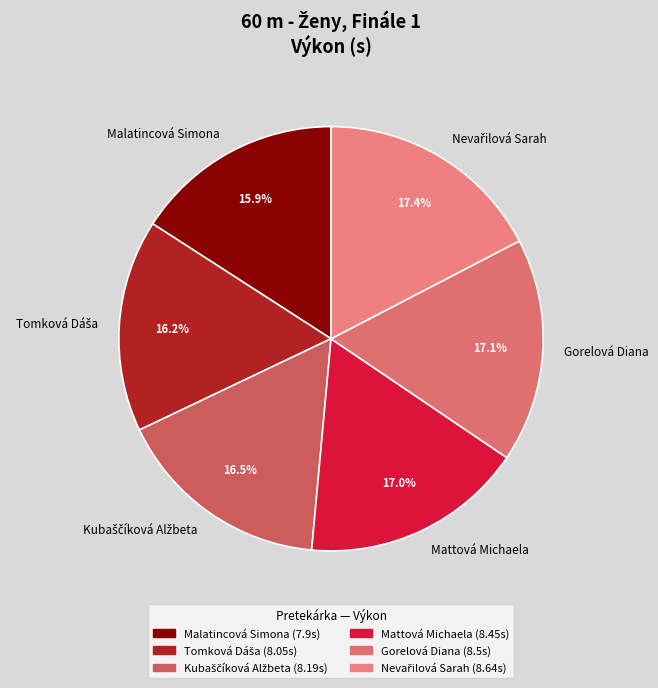

True or false: Malatincová Simona accounts for 28% of the total.

False